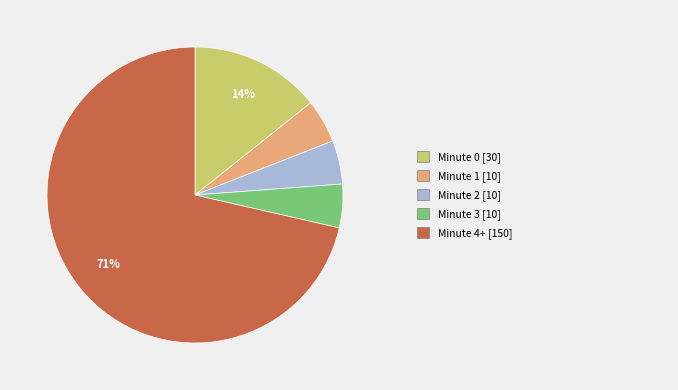

Is there any slice that represents more than half of the pie?

Yes